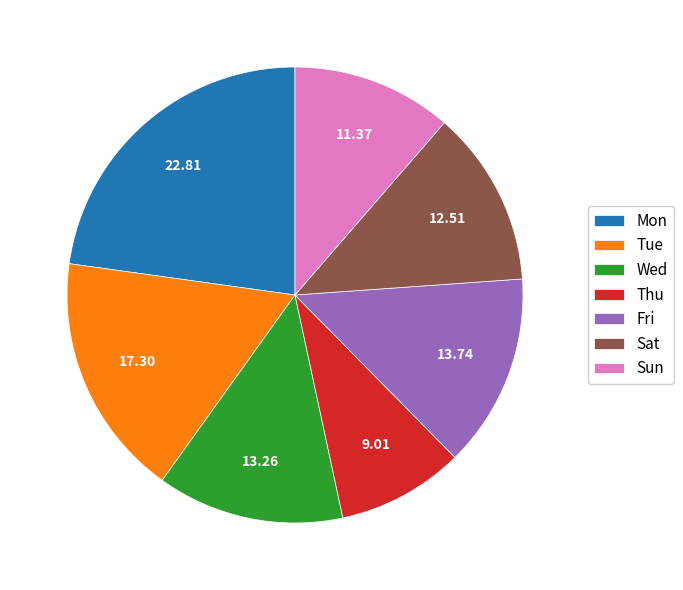

Approximately how many times larger is the value at Tue compared to Fri?

1.3